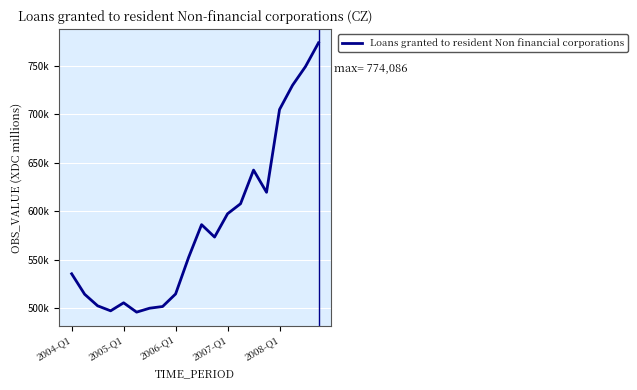

Does the chart have visible grid lines?

Yes